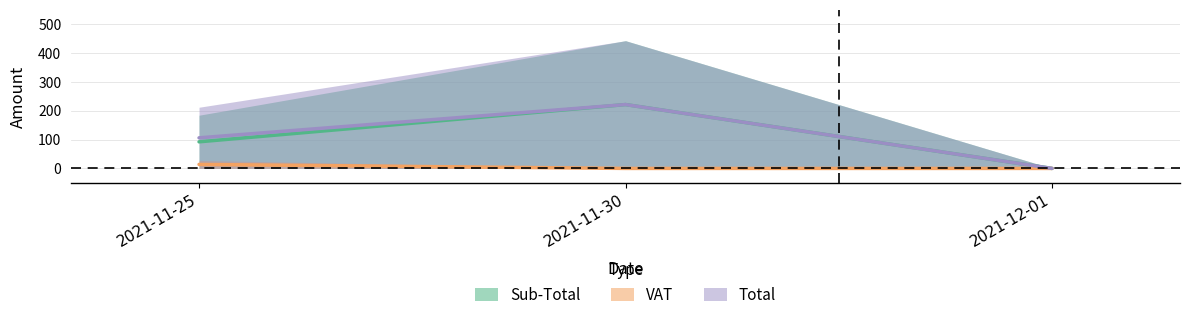

Rank the series at 2021-11-25 from lowest to highest value.

VAT, Sub-Total, Total